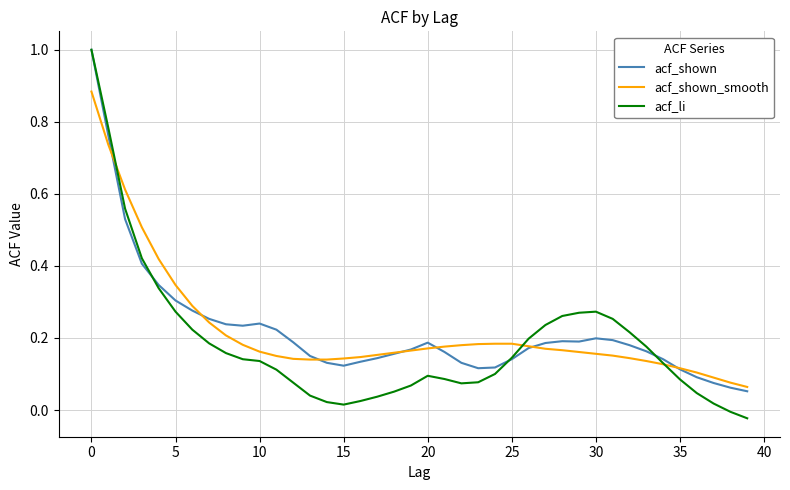

Which series has the widest spread of values?

acf_li